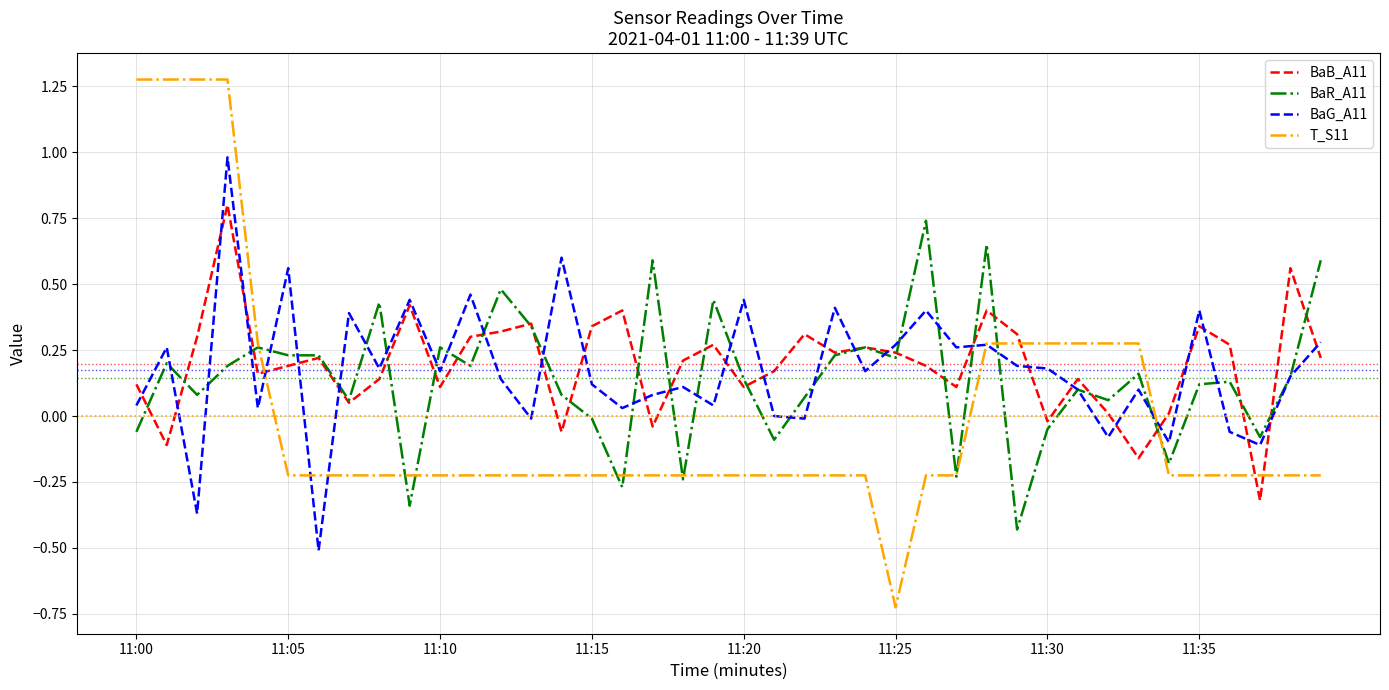

Which series has the largest range (max minus min)?

T_S11